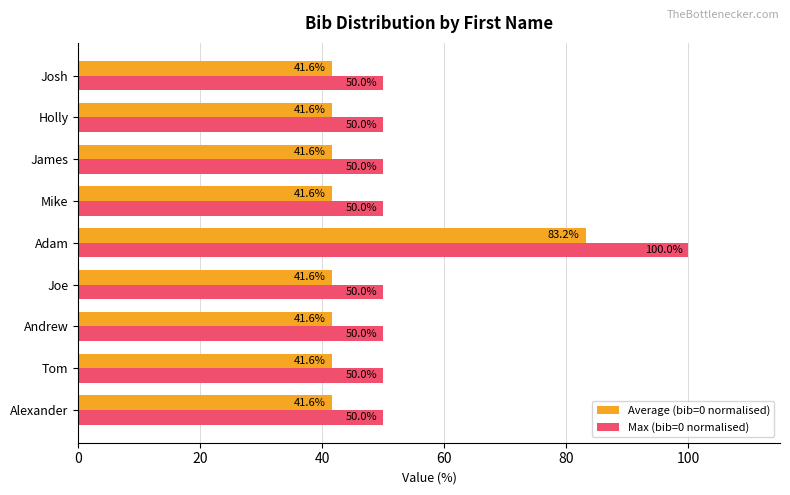

What is the total value across all series at Josh?

91.6